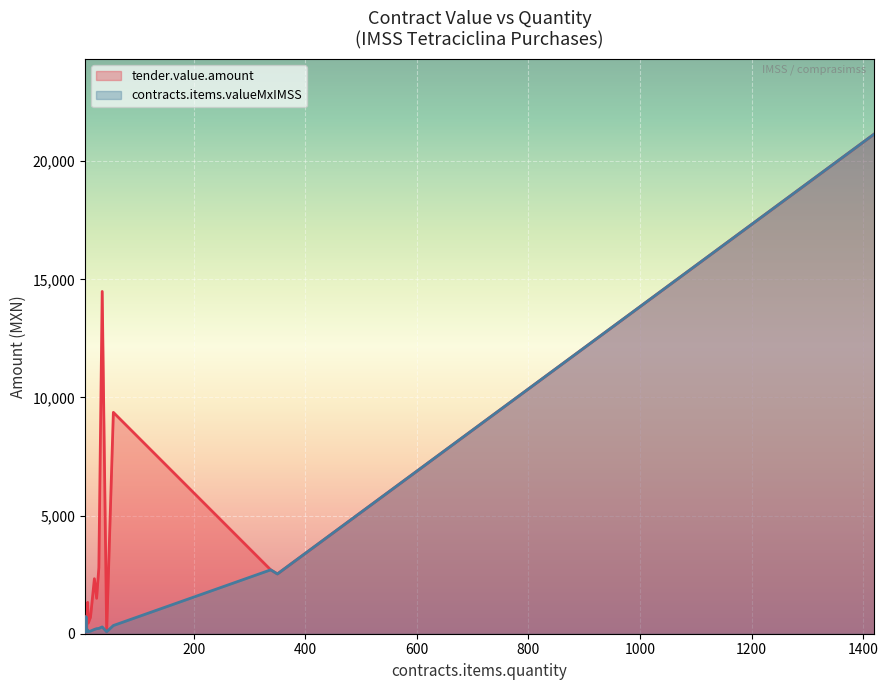

What is the total value across all series at 6?

126.0